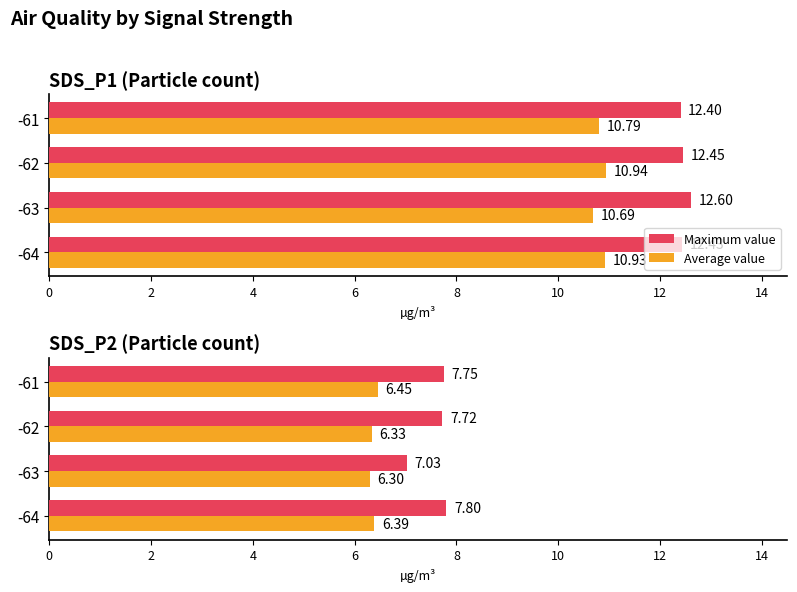

The value of Maximum value at -63 is 3.1. True or false?

False